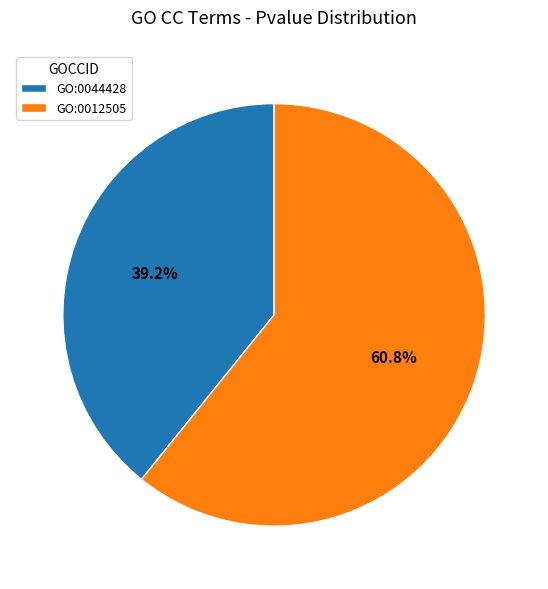

What percentage is the GO:0044428 slice, to the nearest percent?

39%